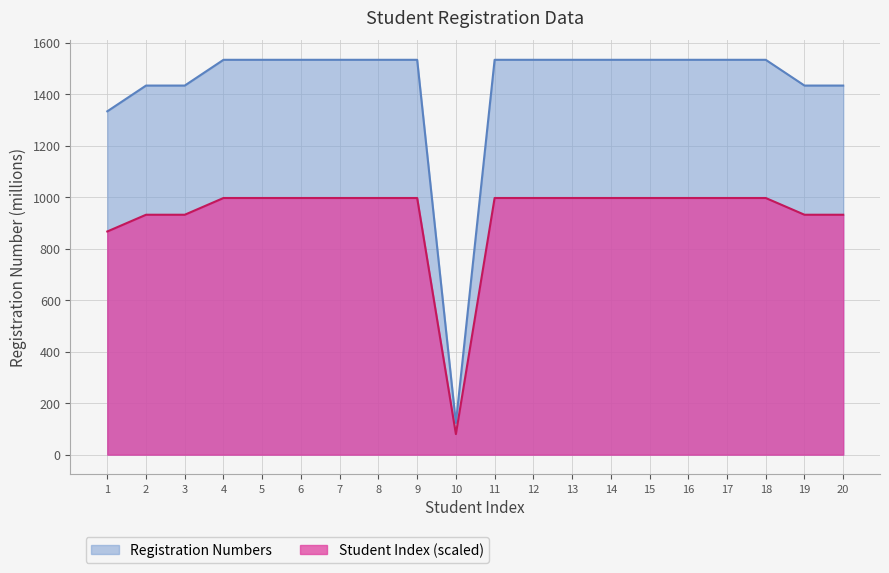

What is the spread (max minus min) of values at 17?

536.6